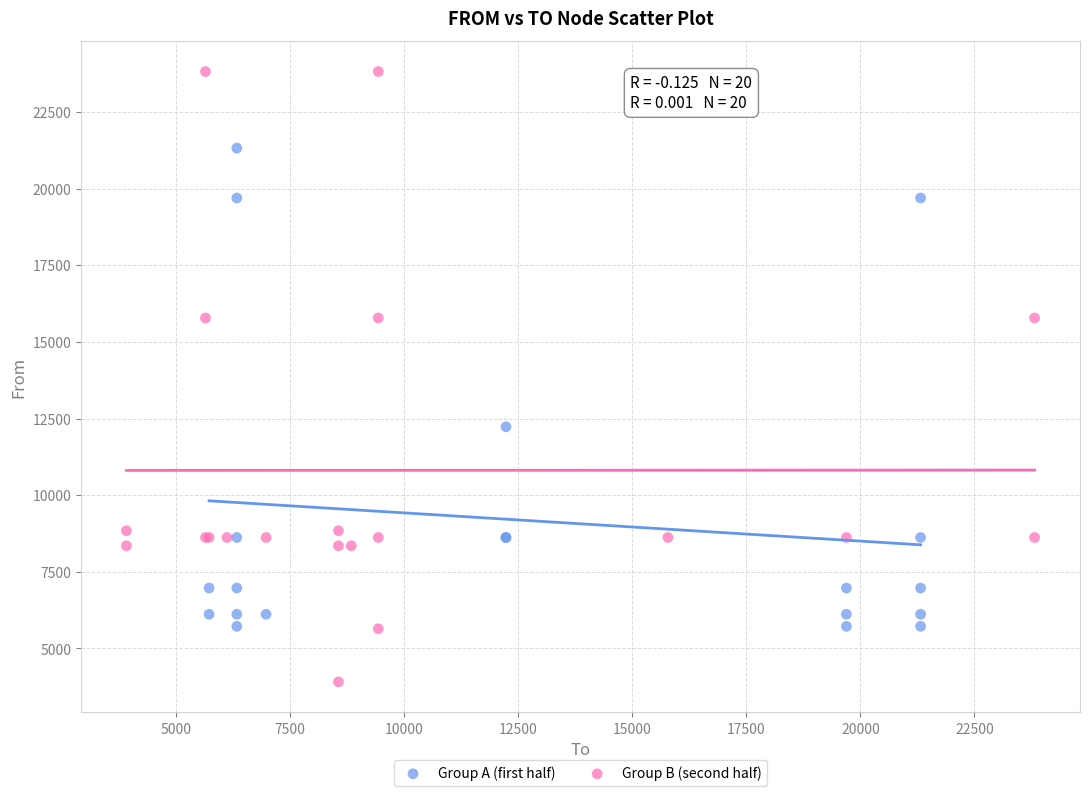

Which series contains the lowest Y value?

Group B (second half)